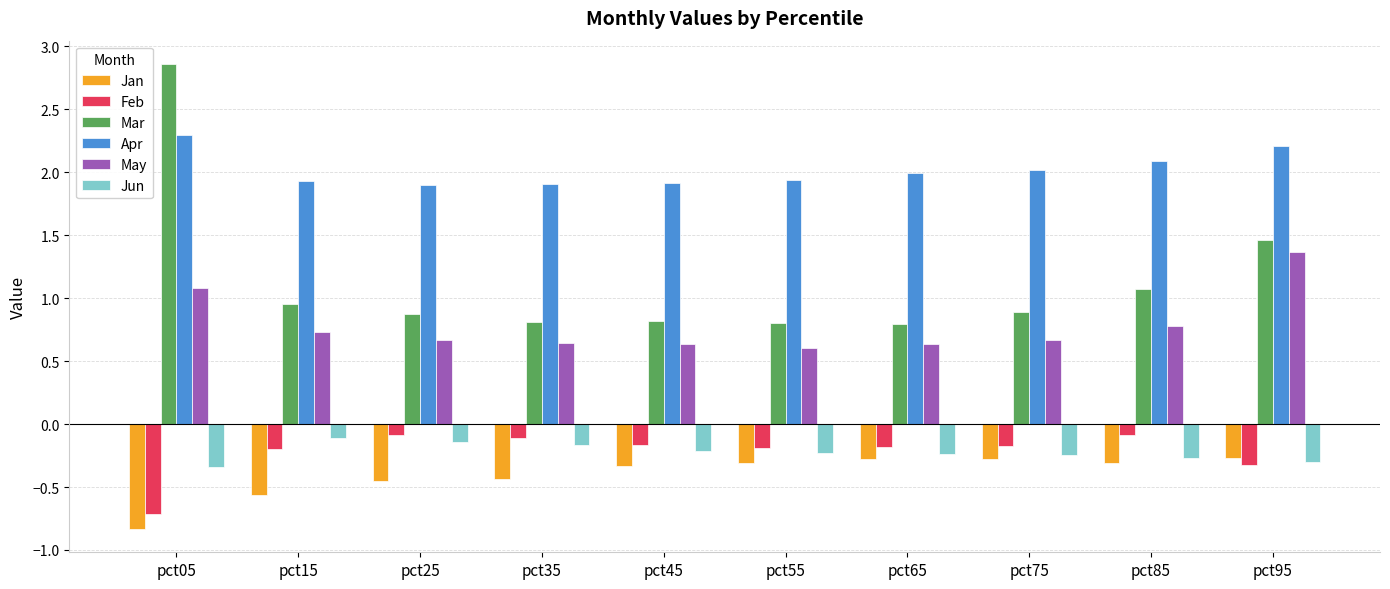

How many groups of bars are there?

10